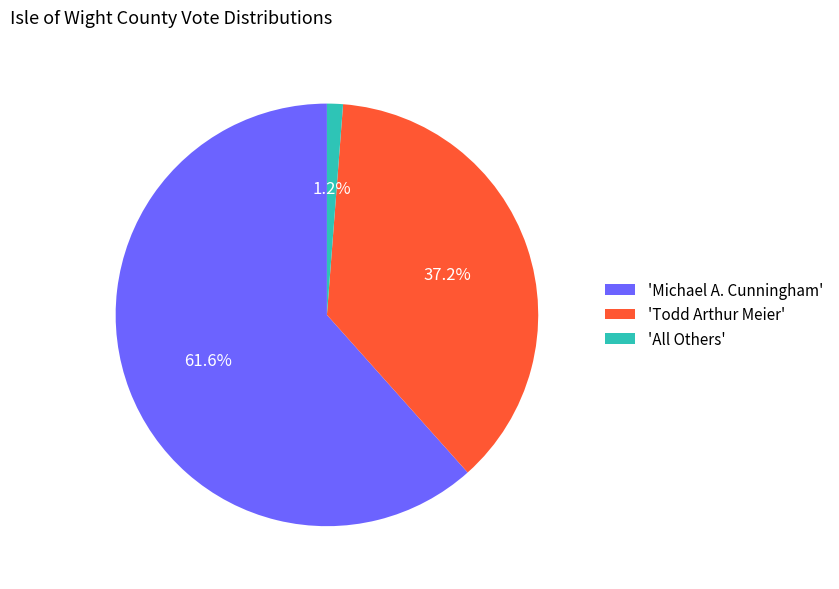

What is the smallest slice in the pie chart?

'All Others'